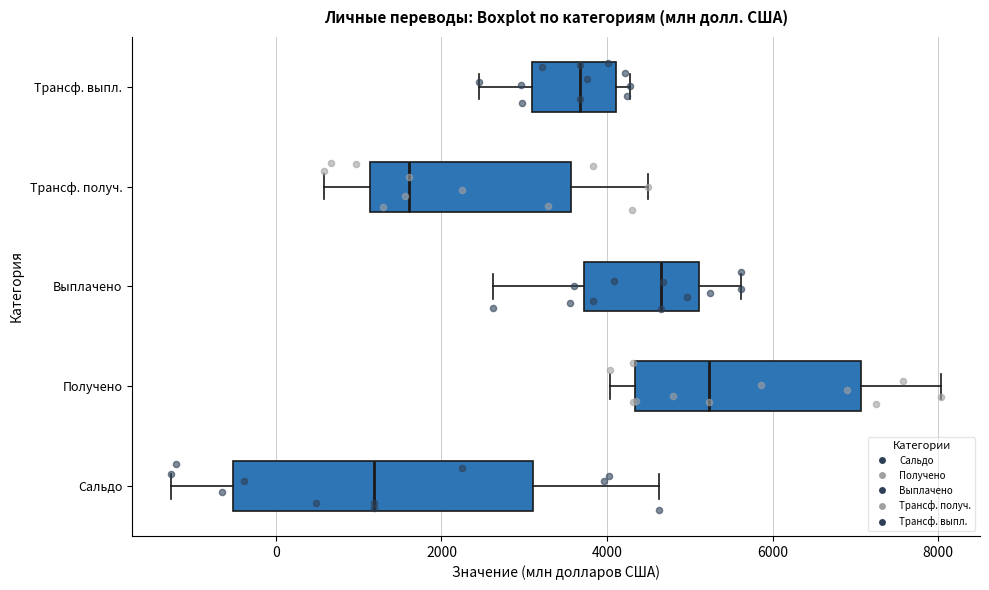

Comparing the boxes themselves (not the whiskers), which one is the widest?

Сальдо